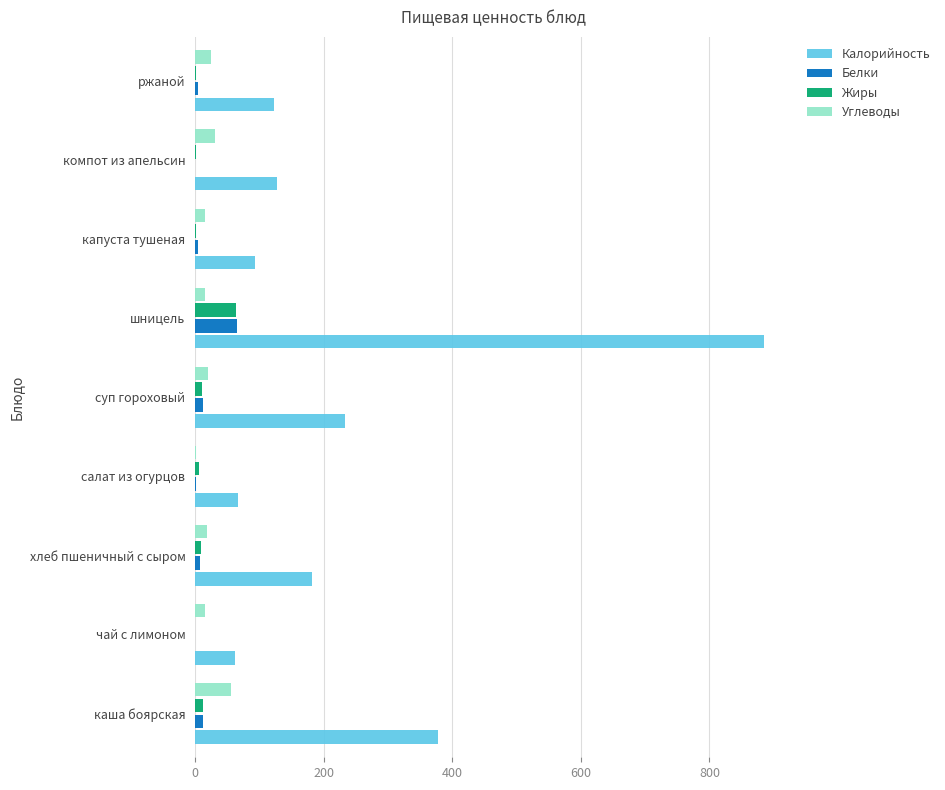

How many data points does each series have?

9